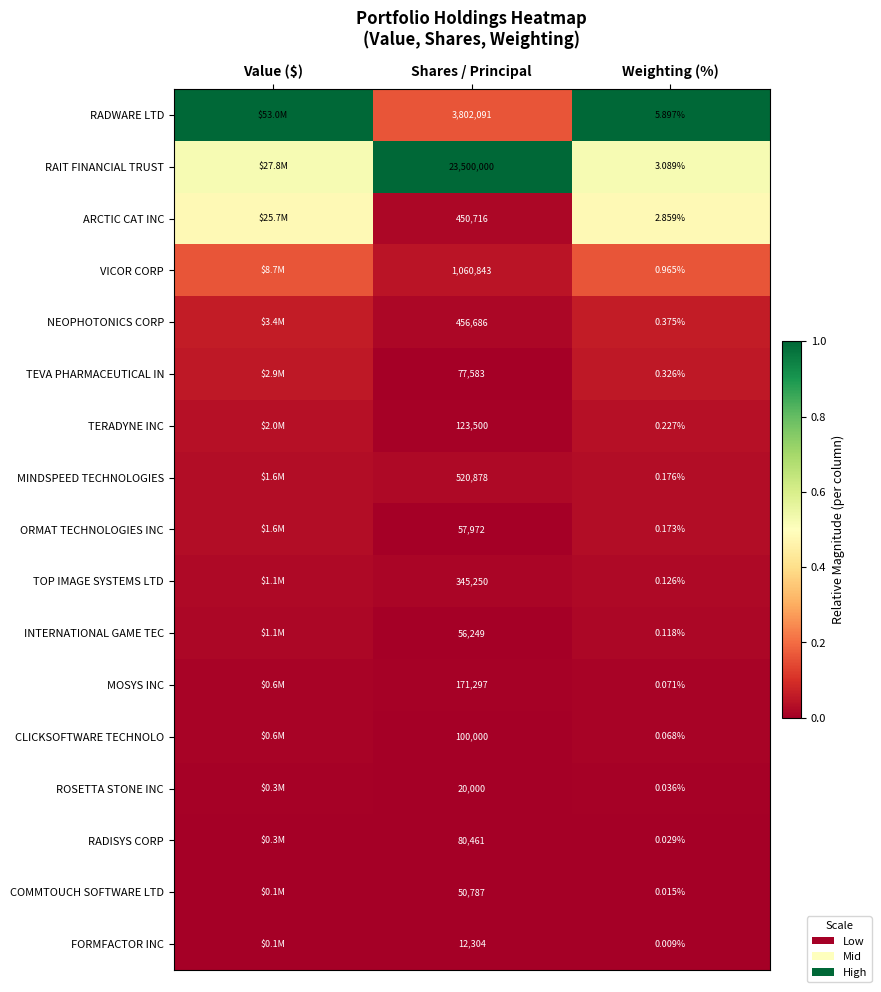

At how many categories does at least one series exceed 0?

3